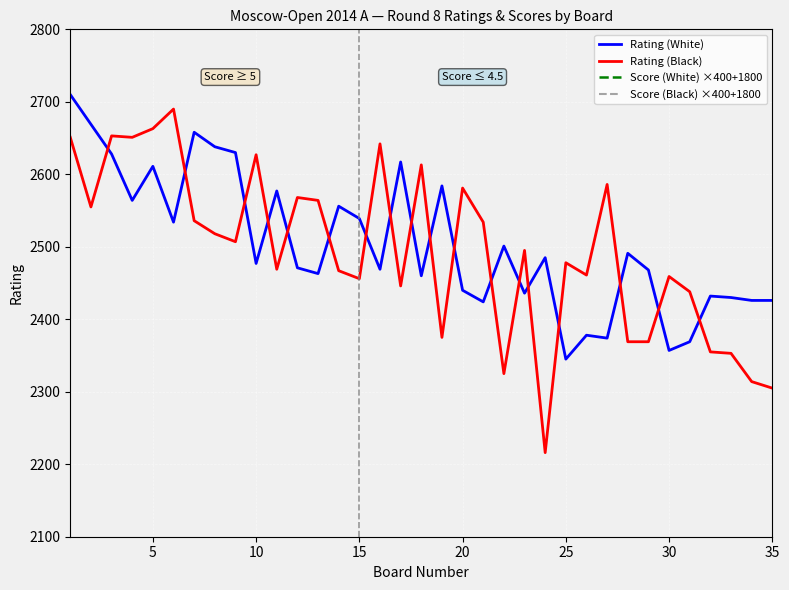

Is it true that Rating (Black) equals 2456 at 15?

True